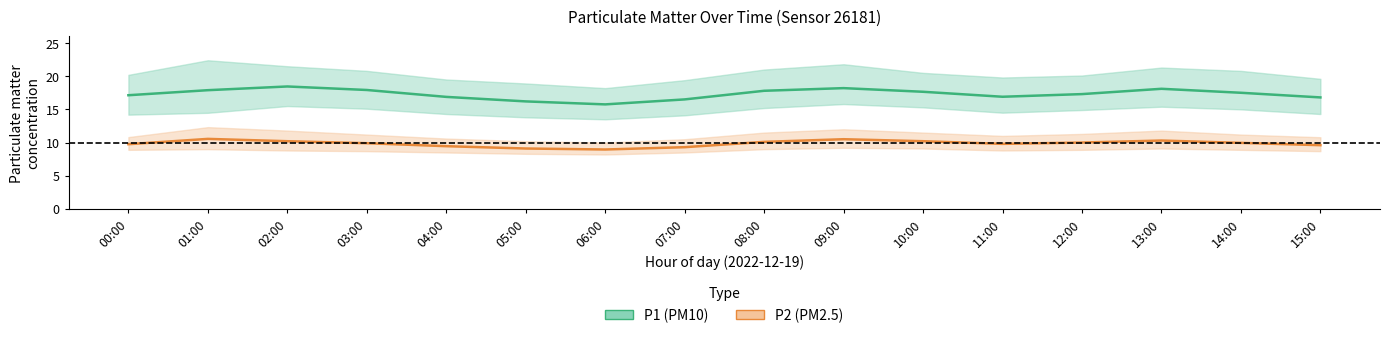

True or false: P1_lower has a value of 20.1 at 10:00.

False